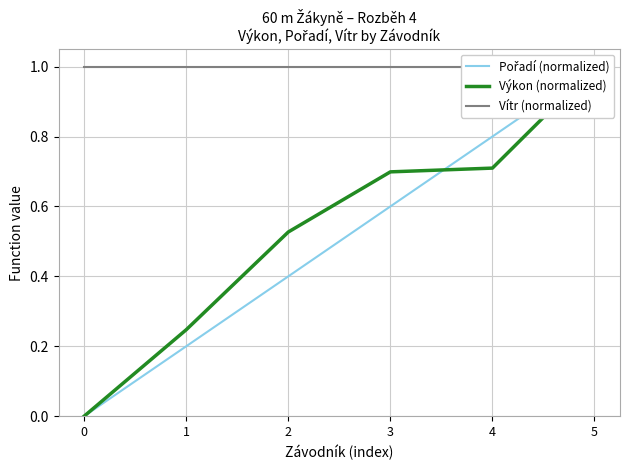

What is the total value across all series at 0?

1.0